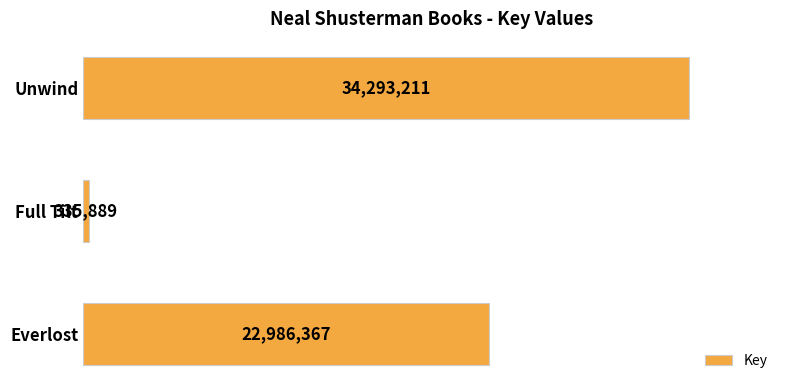

How many values are between 335889 and 34293211?

3